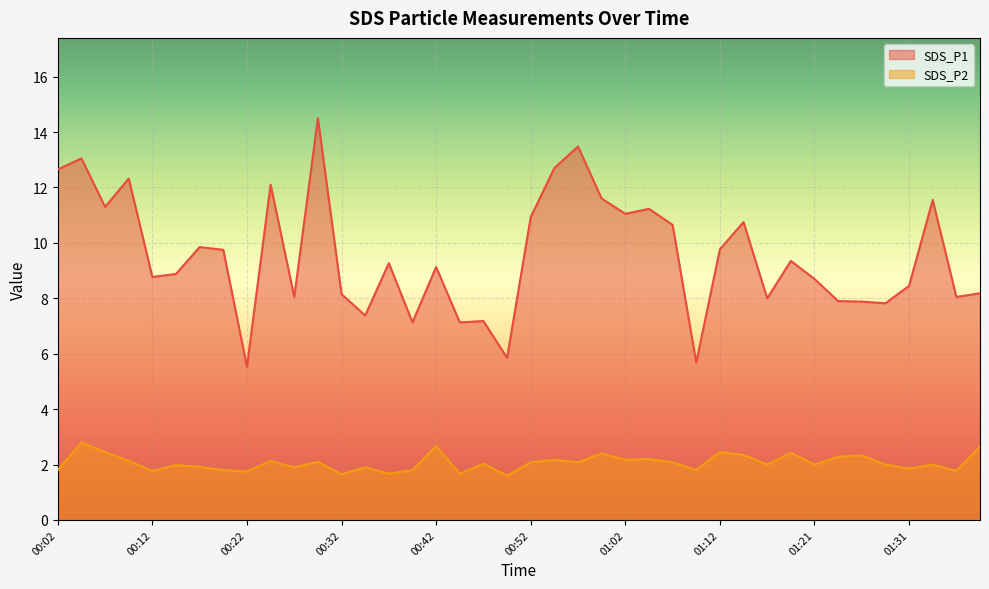

What is the difference between the second highest and minimum values in the SDS_P1 series?

8.0